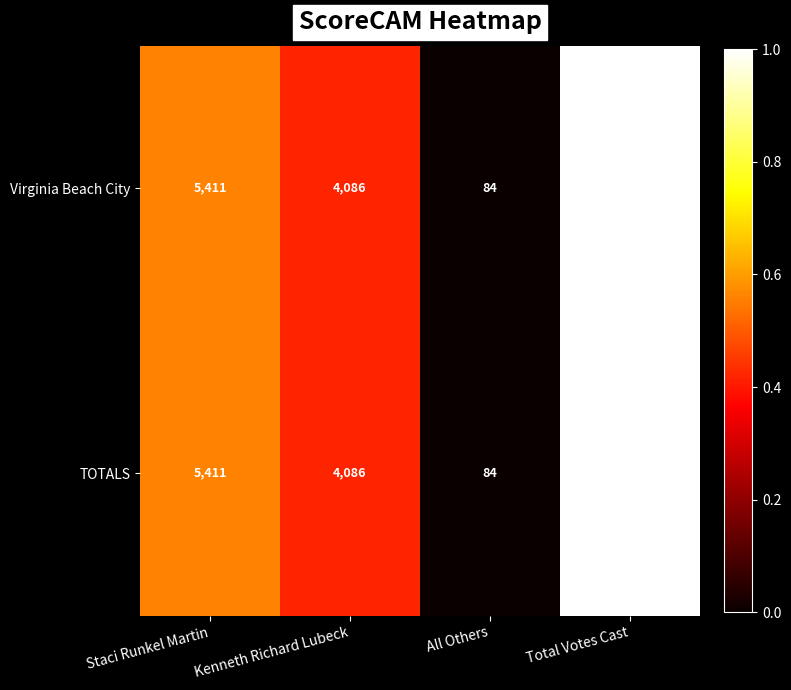

What is the sum of all Virginia Beach City values?

19162